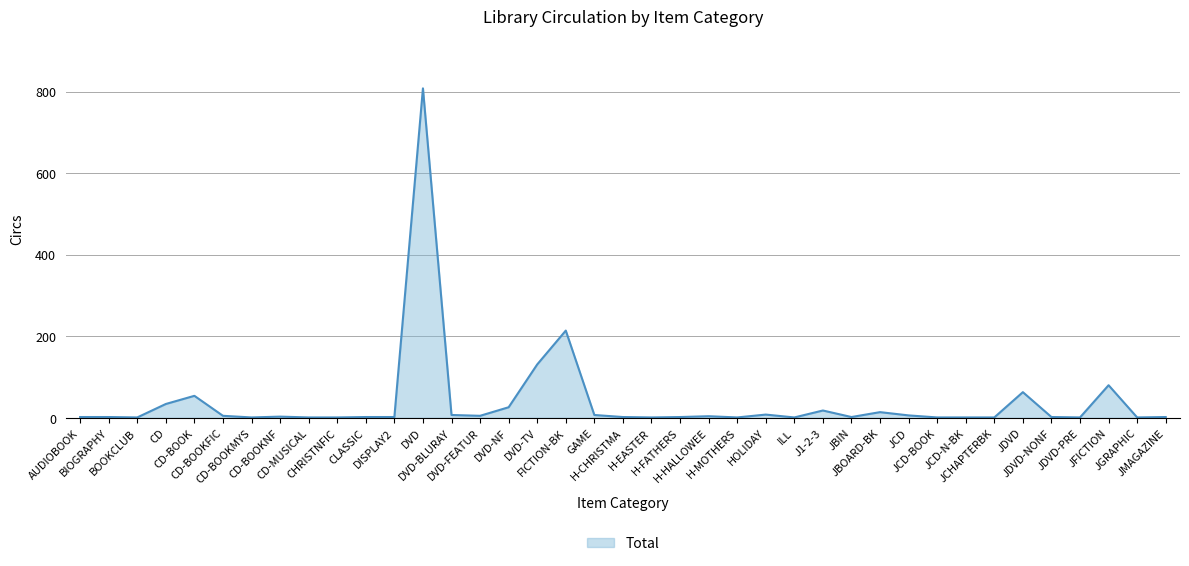

What is the greatest value displayed?

808